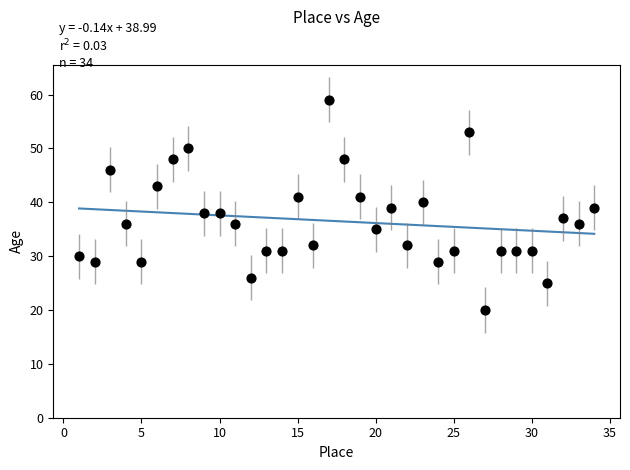

What is the range of X values (max minus min)?

33